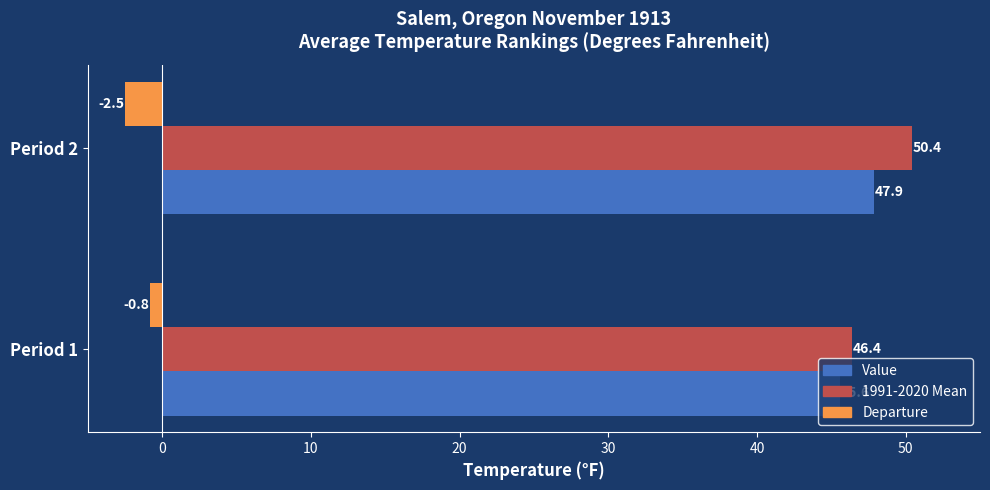

What is the total value across all series at Period 1?

91.2